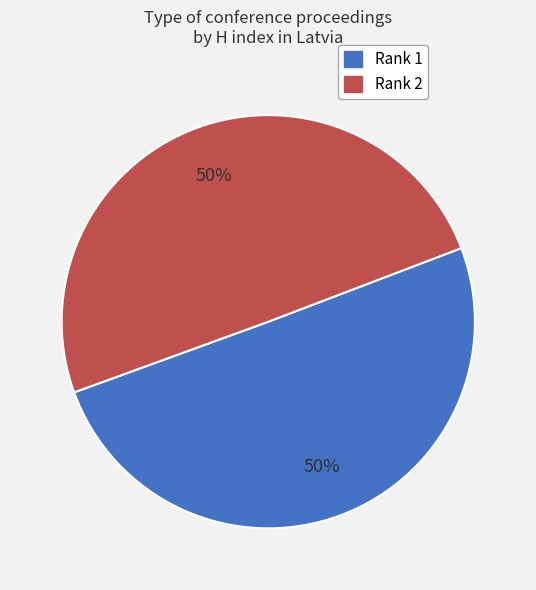

What is the ratio of the value at Rank 2 to the value at Rank 1?

1.0